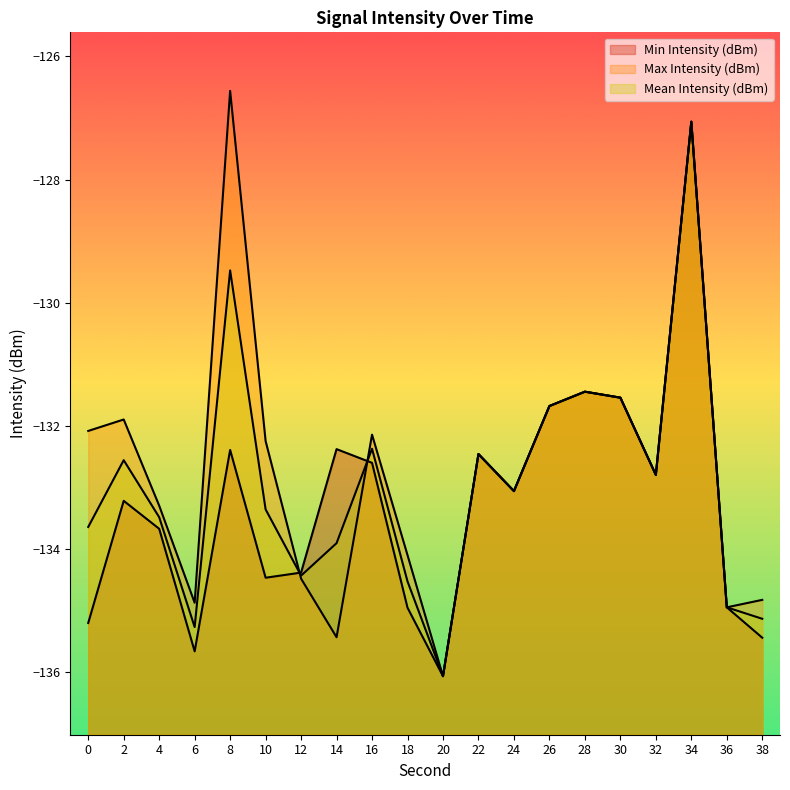

How many intersections are there between Min Intensity (dBm) and Mean Intensity (dBm)?

2